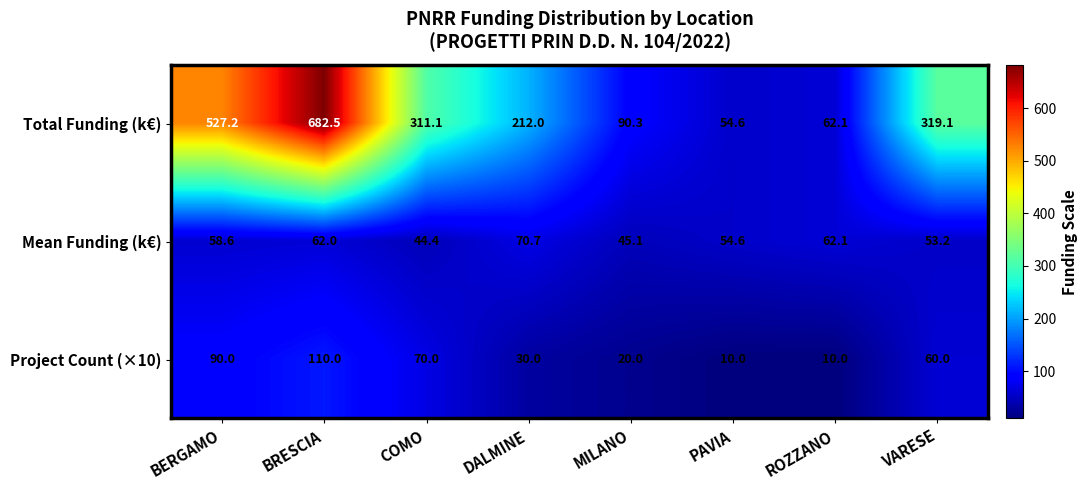

What is the difference between the maximum and minimum values in the Project Count (×10) series?

100.0